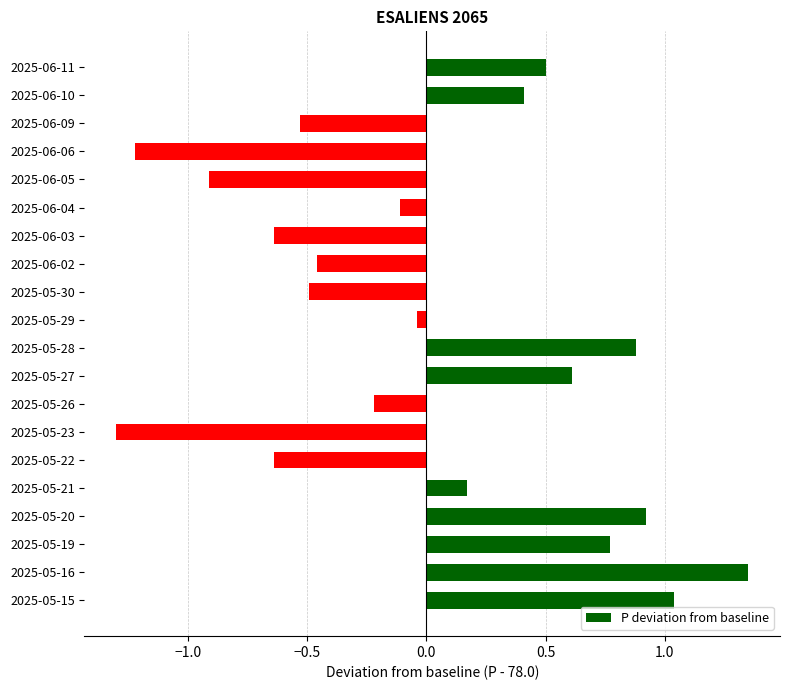

How many values are below zero?

11